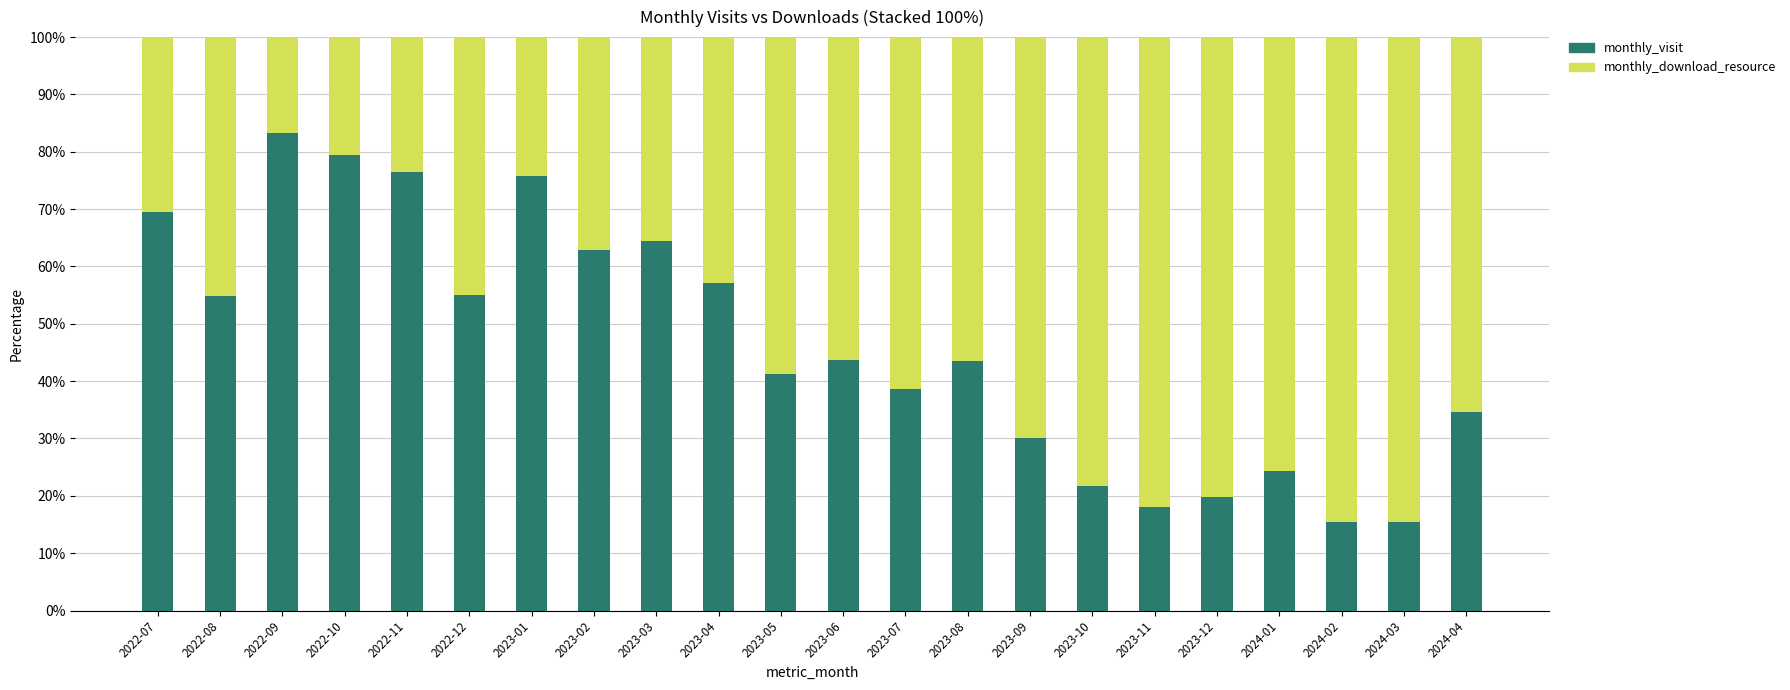

What is the highest value of the monthly_visit series?

83.3